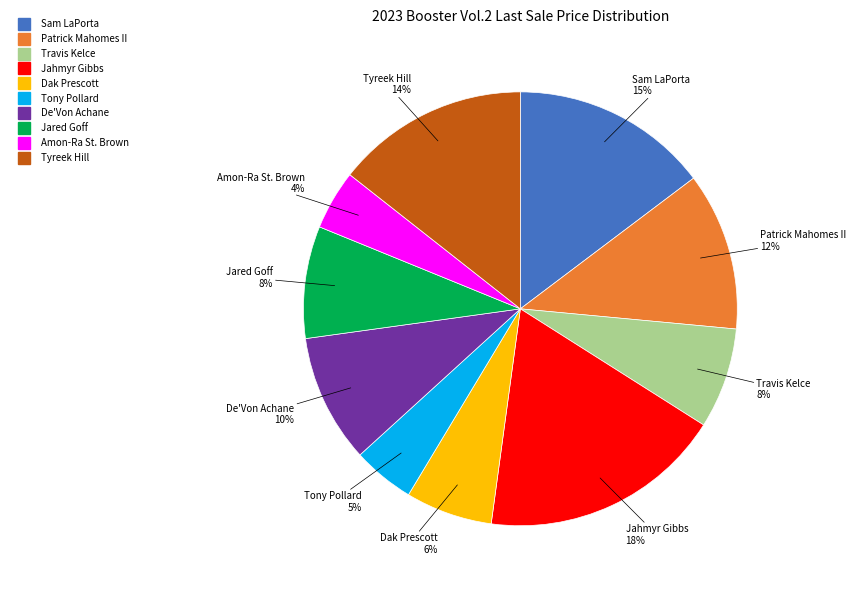

The De'Von Achane slice represents 10% of the pie. True or false?

True